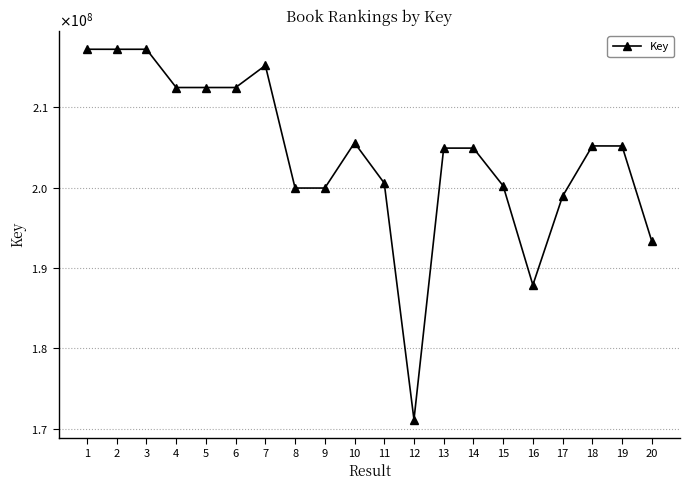

Approximately how many times larger is the value at 1 compared to 18?

1.1